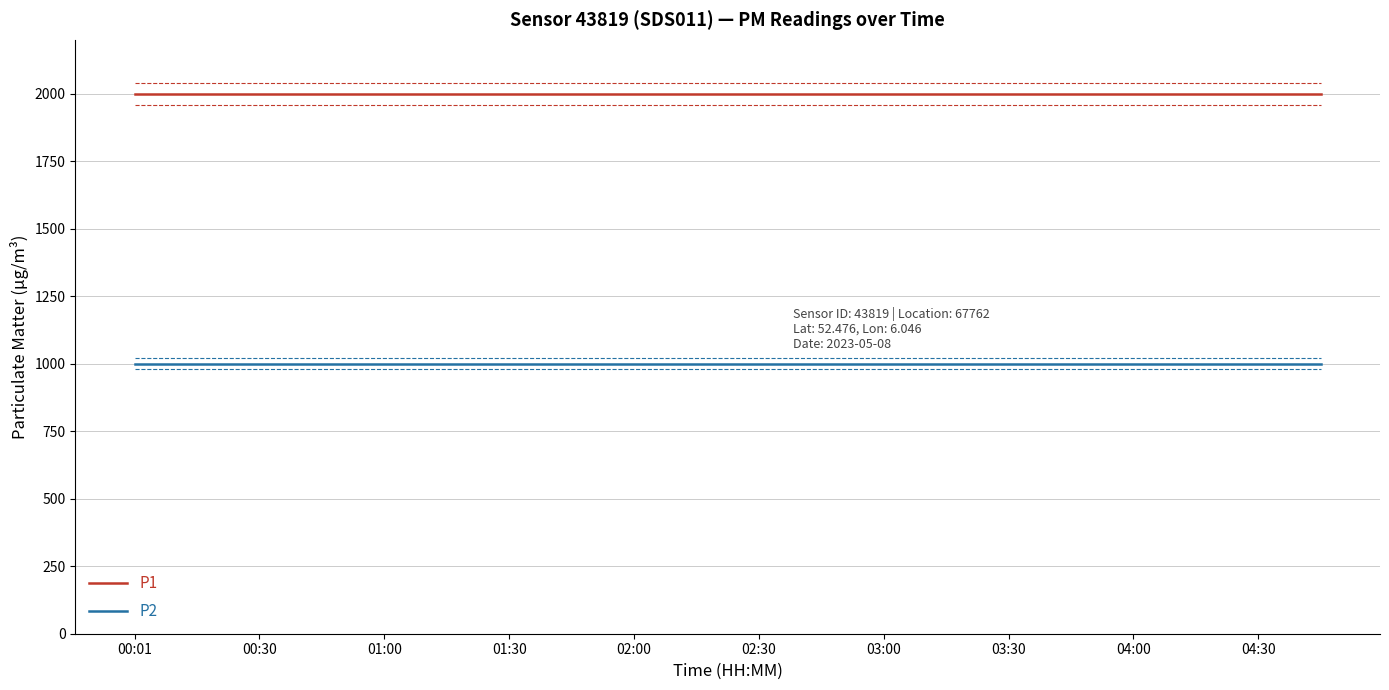

True or false: P2 and P1 cross at least once.

False